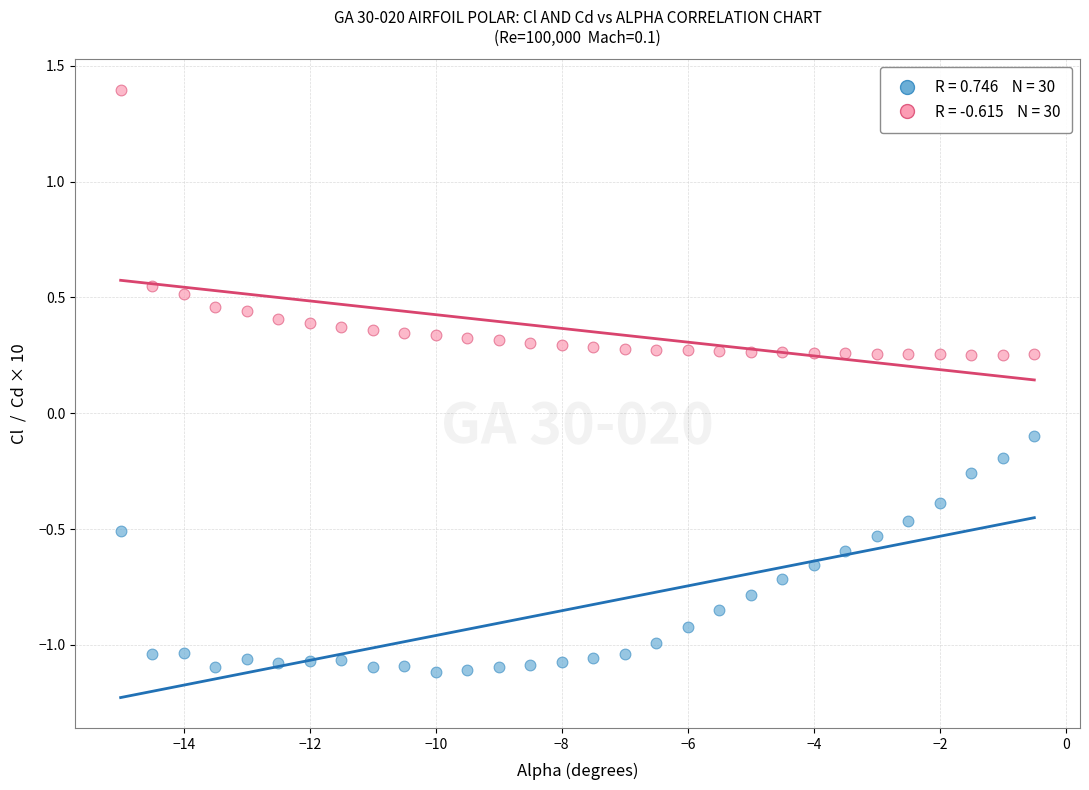

Across all data points, what is the range of Y values (max minus min)?

2.5